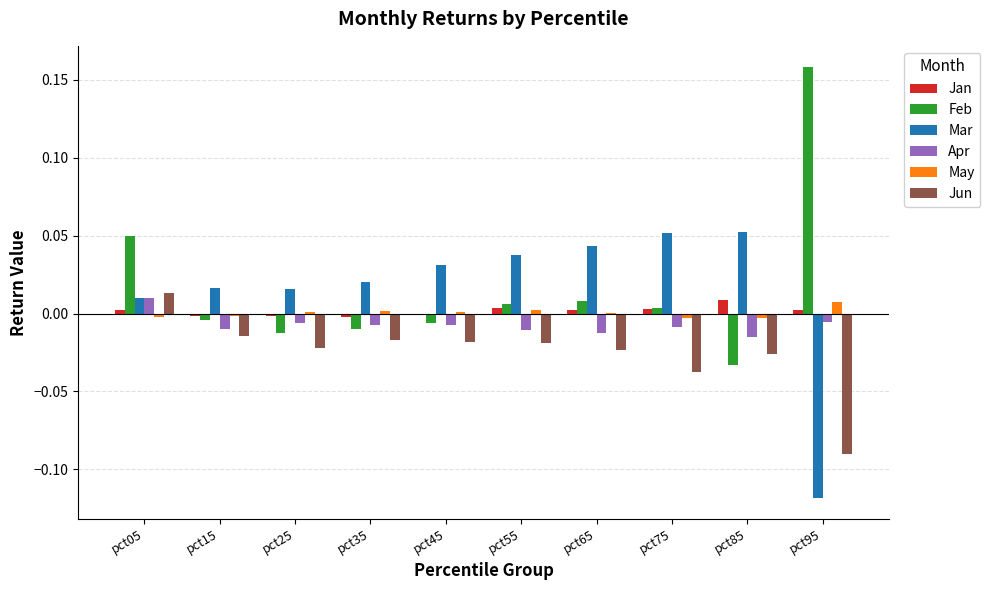

At which category is the sum across all series the highest?

pct05